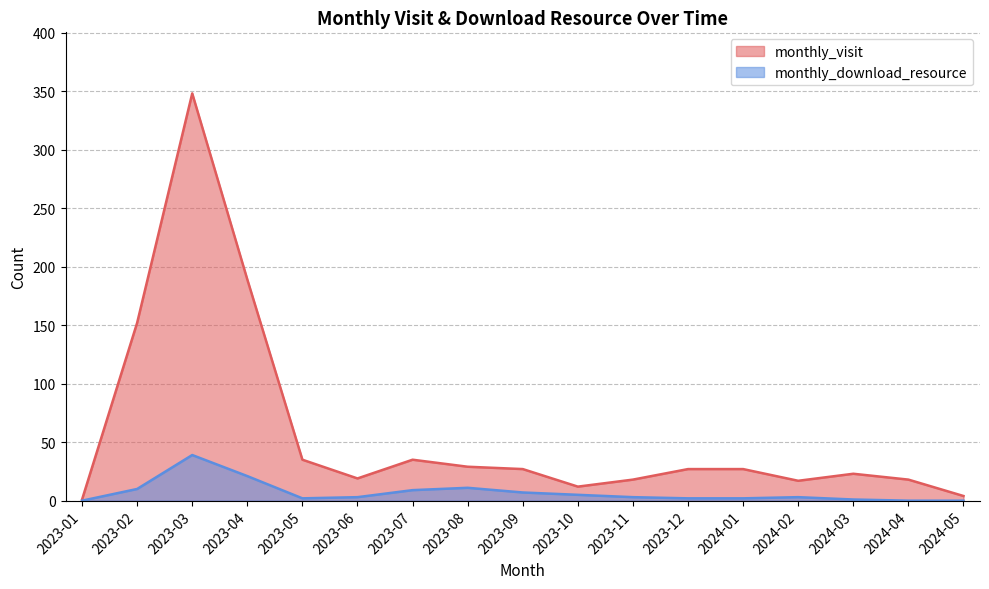

Which series has the widest spread of values?

monthly_visit